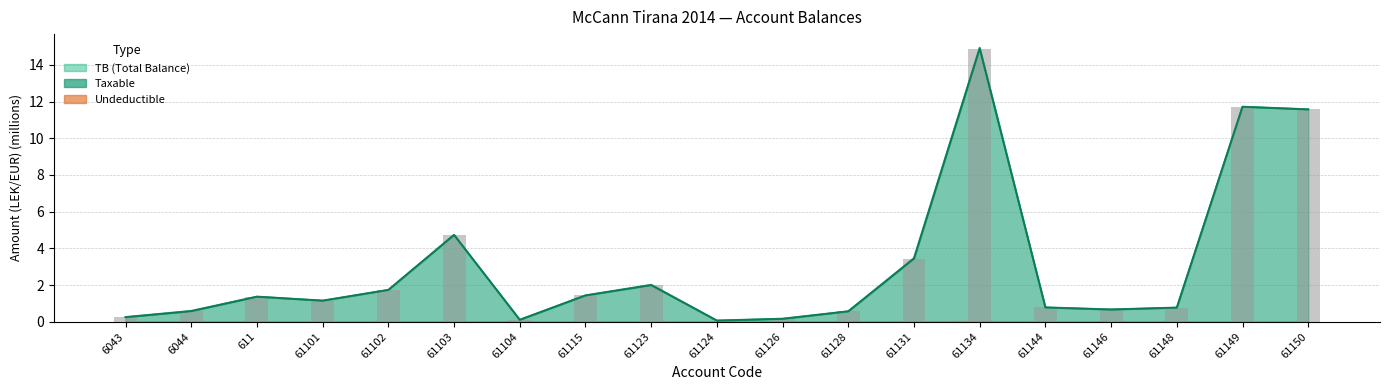

At how many categories does at least one series exceed 1?

10